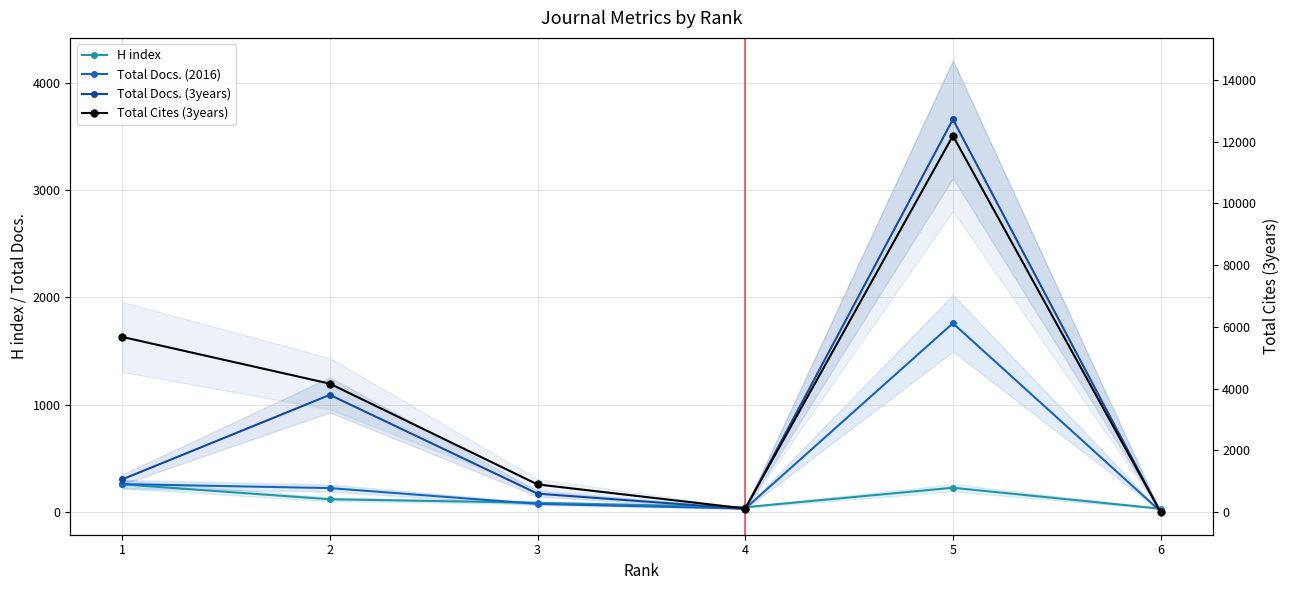

What is the greatest value displayed?

12187